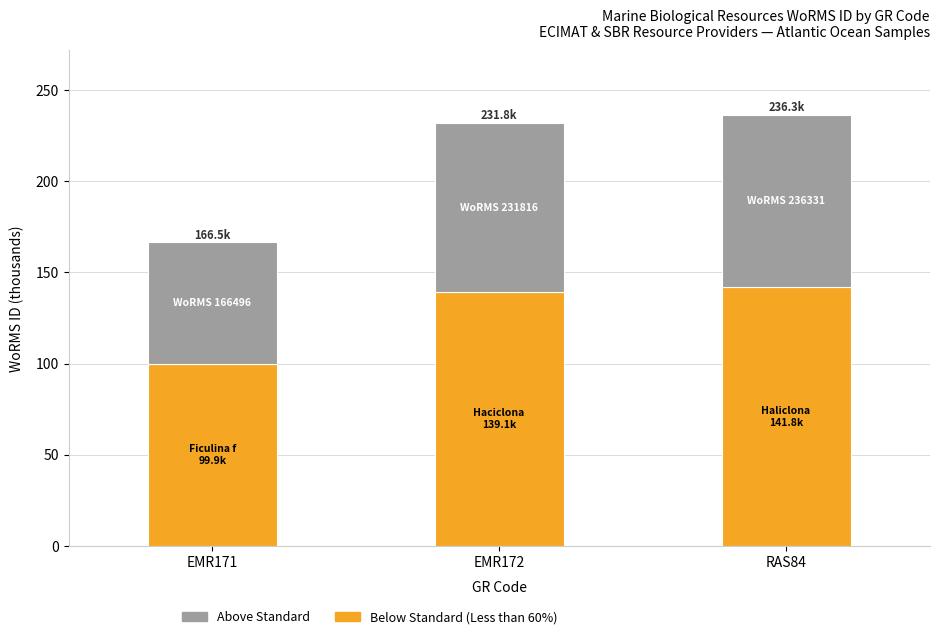

What is the difference between the maximum and minimum values in the Below Standard (Less than 60%) series?

41.9